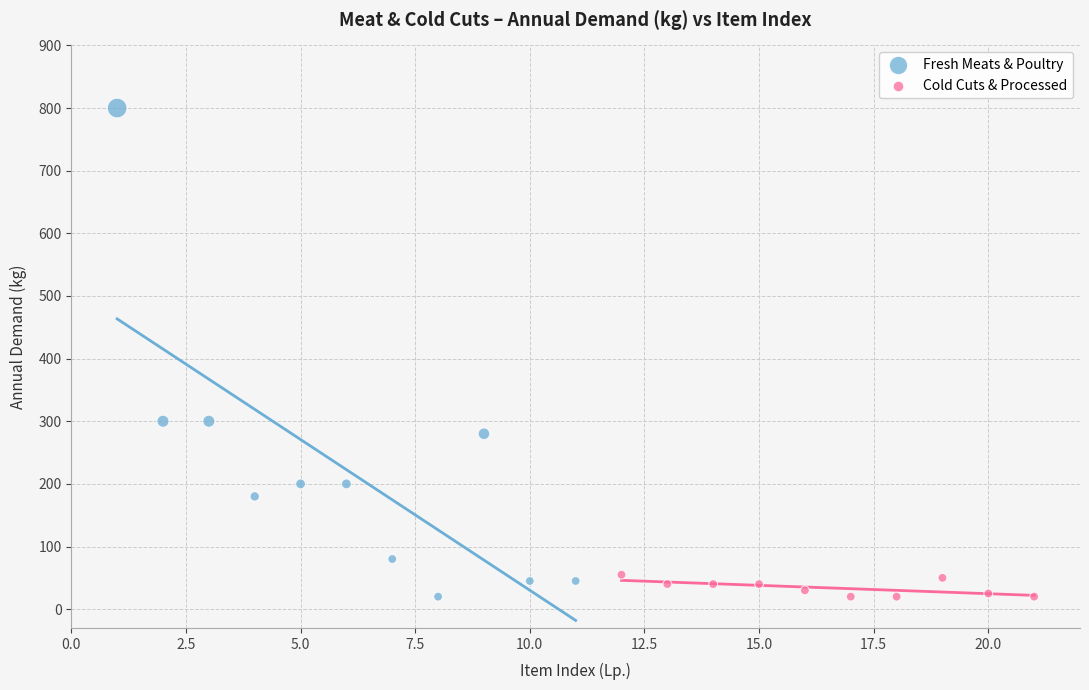

Which series has the largest Y range (max minus min)?

Fresh Meats & Poultry